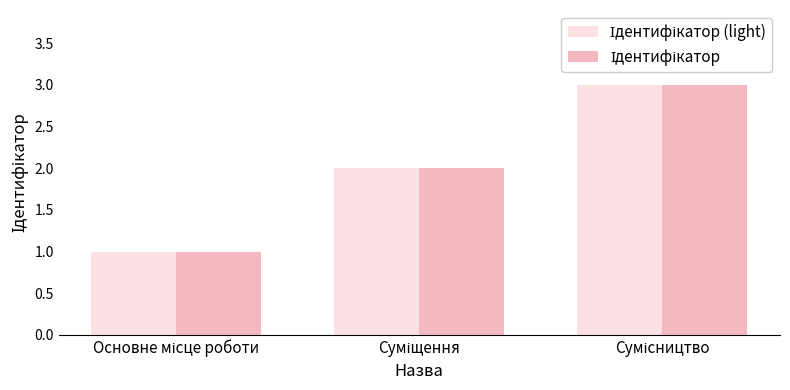

What is the greatest value displayed?

3